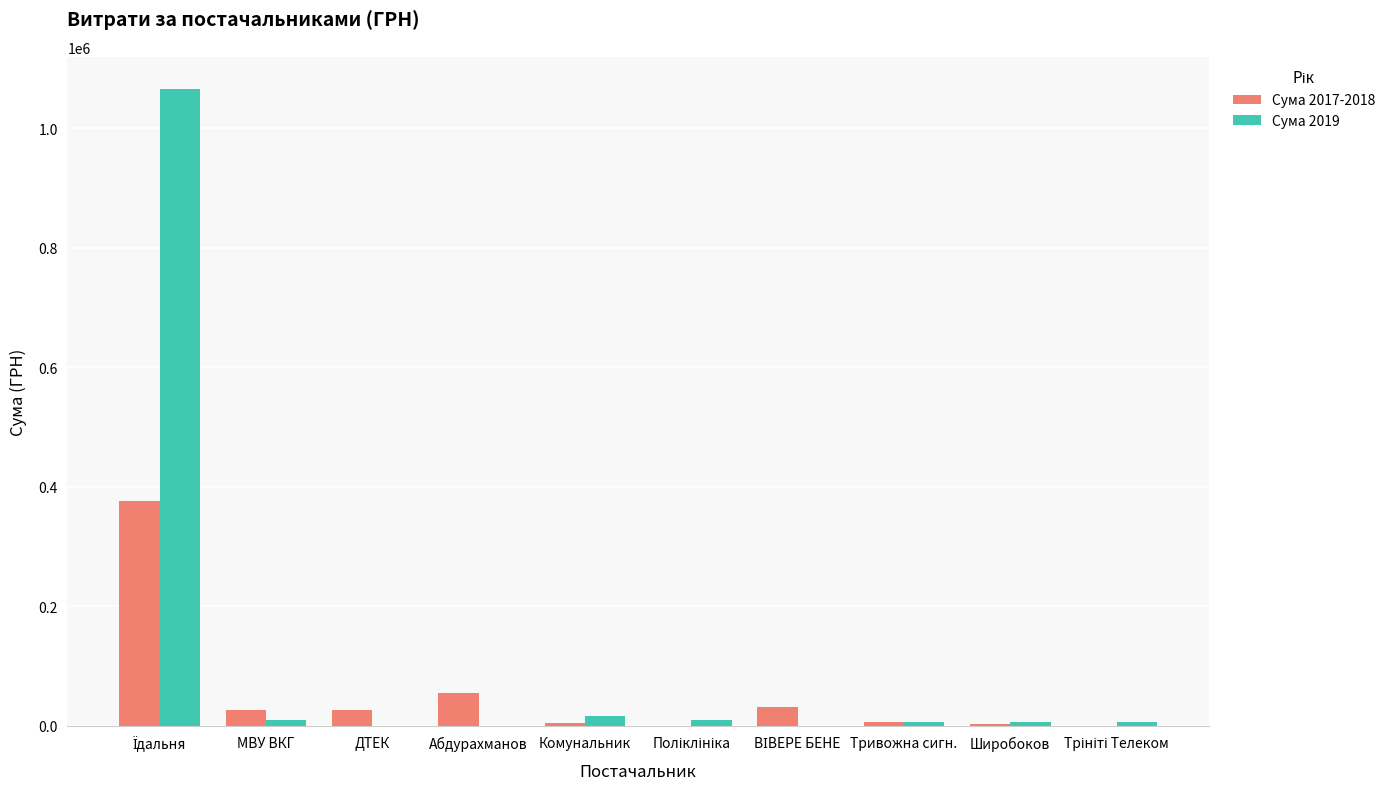

Which series has the largest total across all categories?

Сума 2019